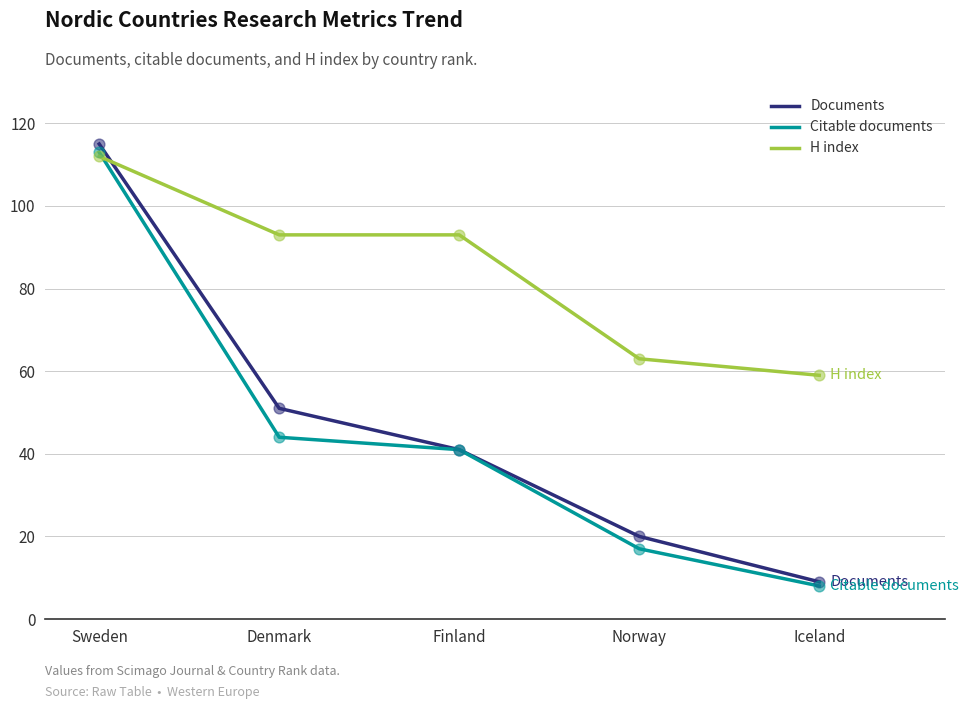

Which series has the largest total across all categories?

H index